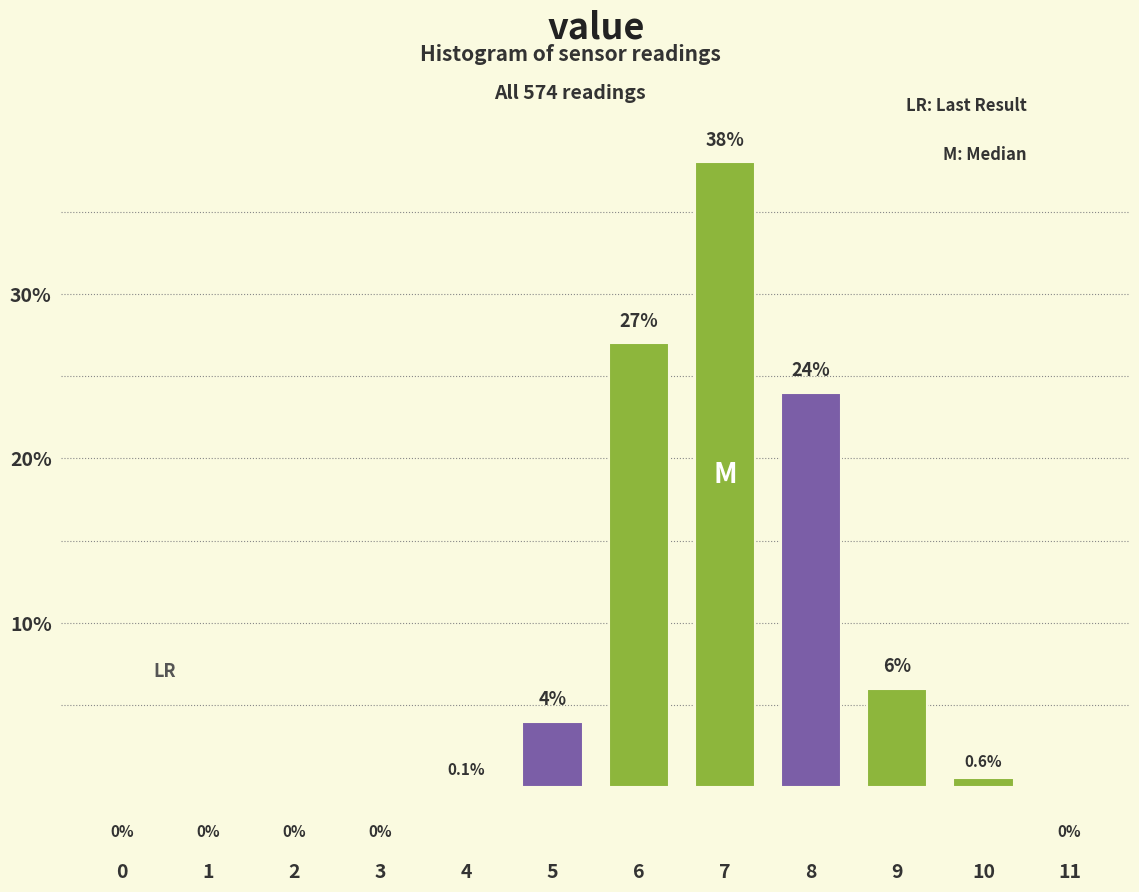

Reading right to left, extract all data points from this chart.

11=0.0	10=0.6	9=6.0	8=24.0	7=38.0	6=27.0	5=4.0	4=0.1	3=0.0	2=0.0	1=0.0	0=0.0